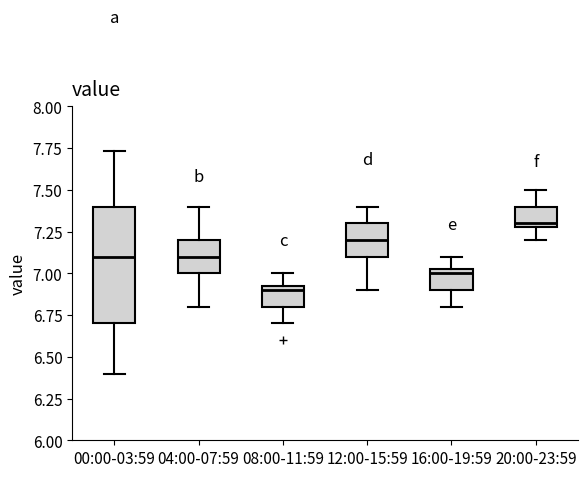

Which box is the tallest, from its lower edge to its upper edge?

00:00-03:59